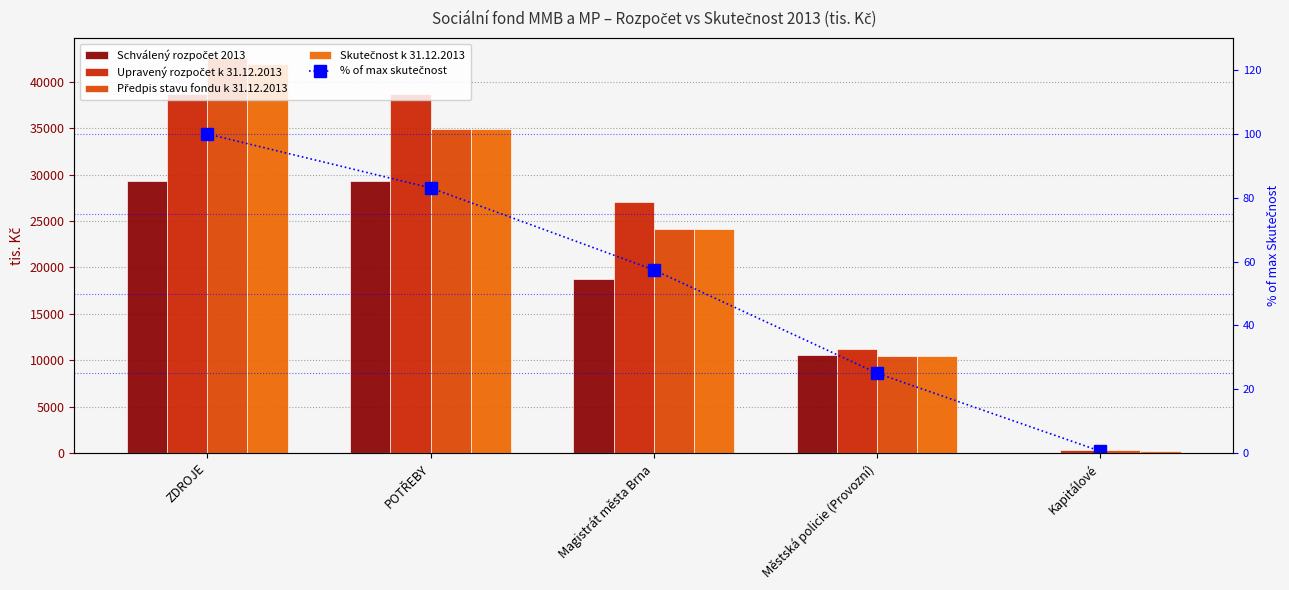

Is the value of % of max skutečnost at Magistrát města Brna greater than the value of Upravený rozpočet k 31.12.2013 at Magistrát města Brna?

No